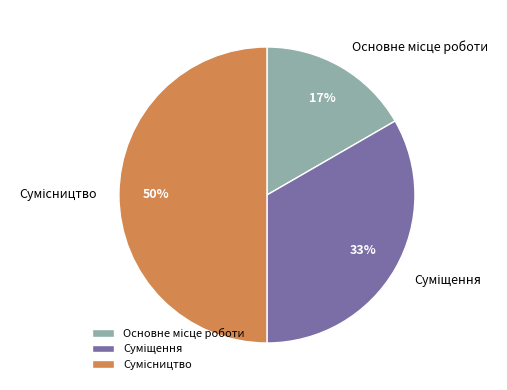

To the nearest percent, what is the difference between the largest and smallest slice percentages?

33%